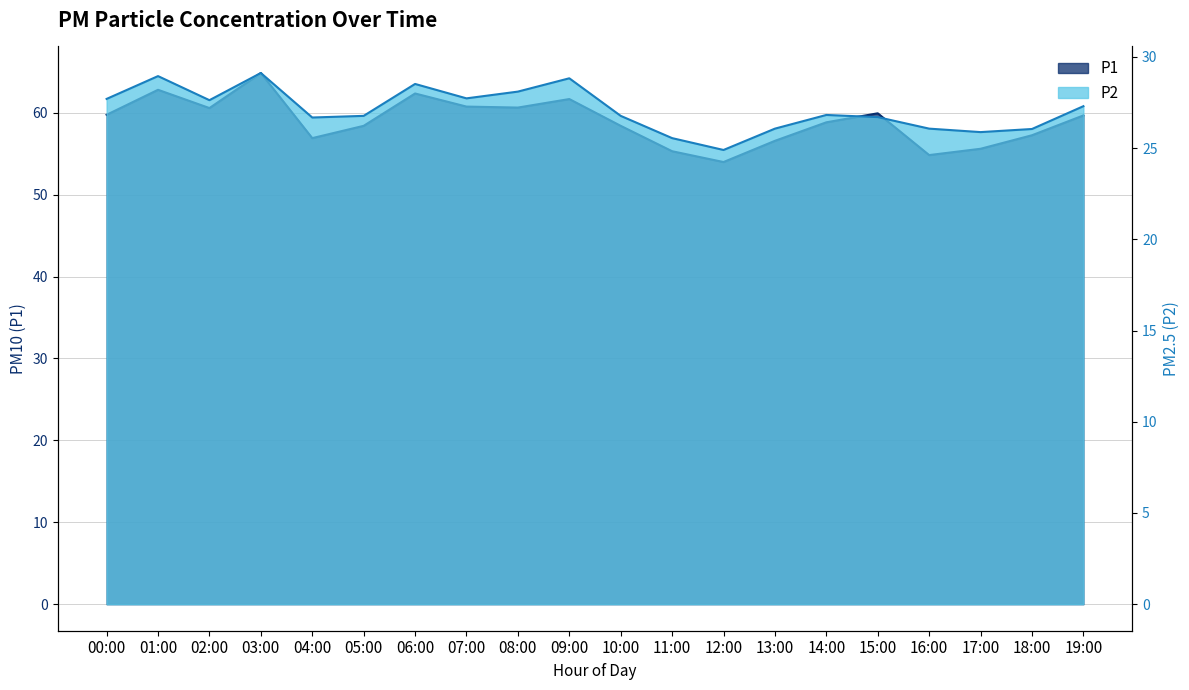

What are all the series names shown in the legend?

P1, P2